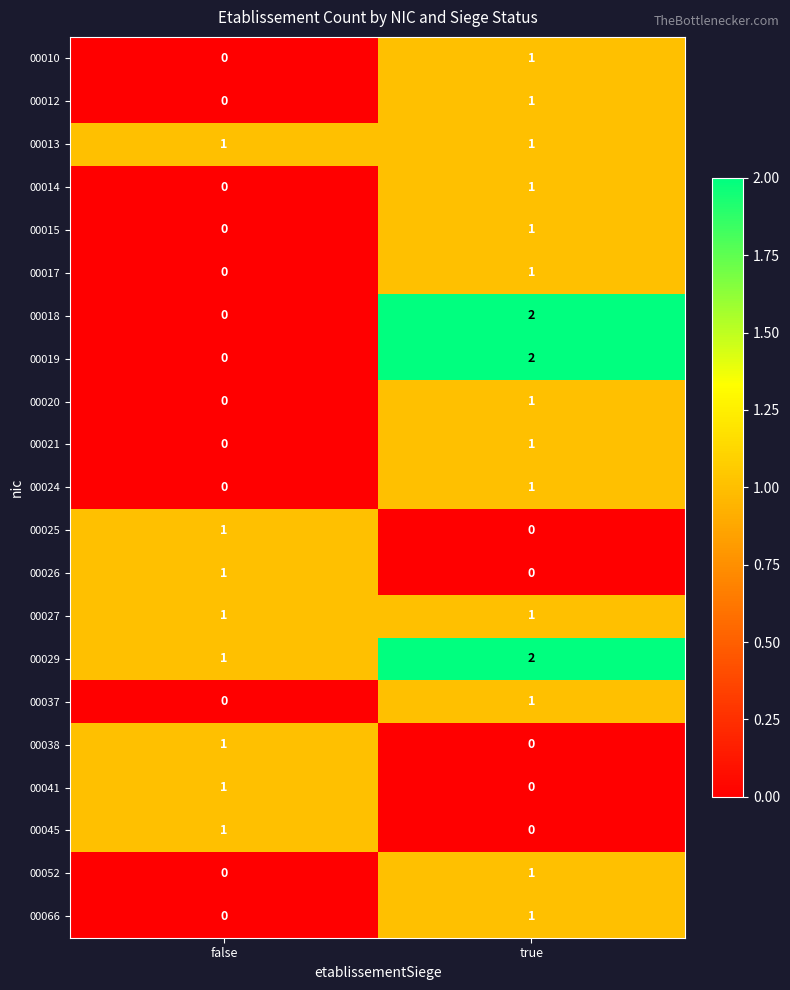

What is the total value across all series at true?

19